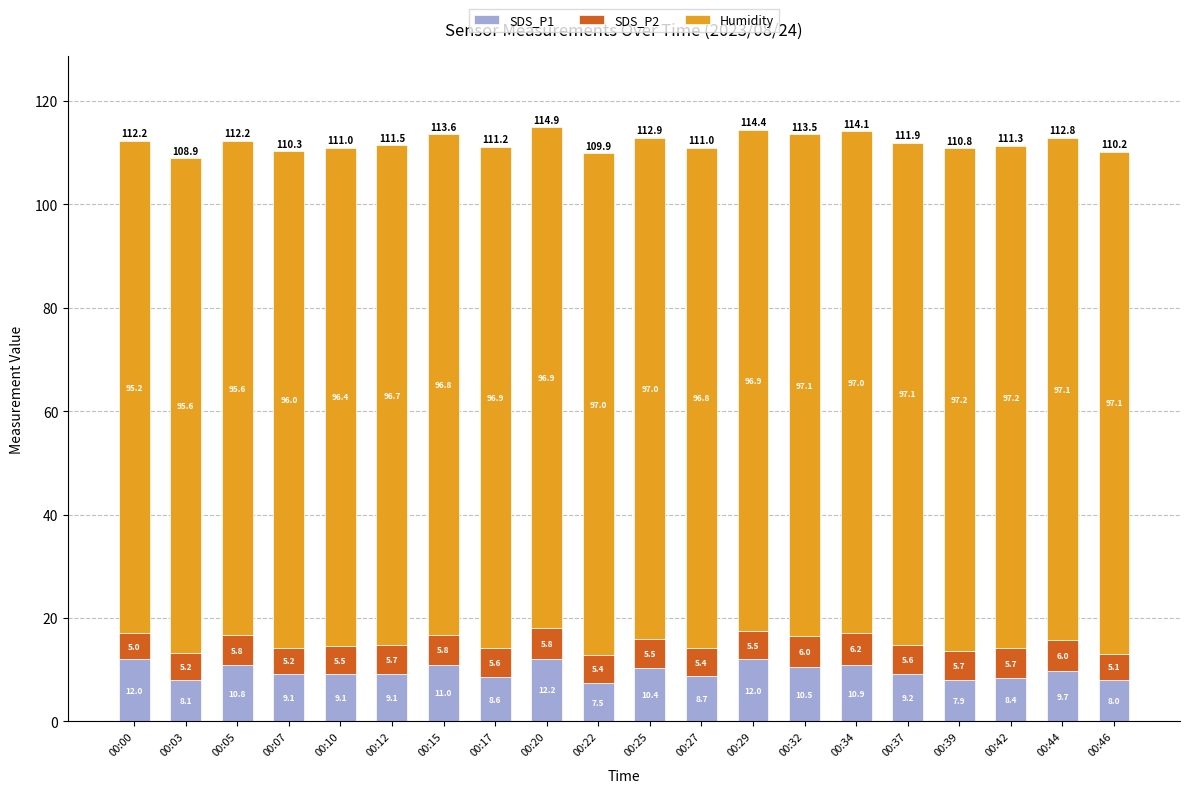

At which category is the sum across all series the highest?

00:20